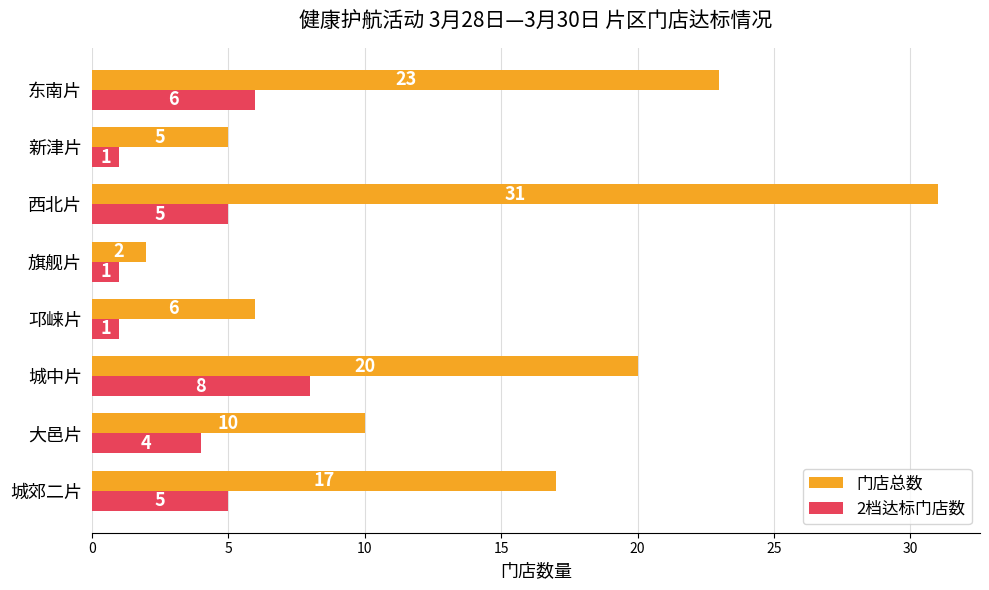

What is the difference between the maximum and minimum values in the 门店总数 series?

29